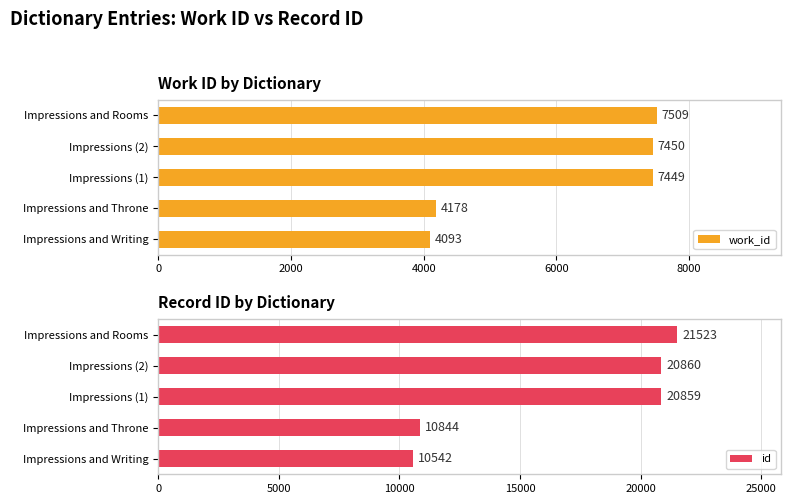

At which label is id closest to 16032?

Impressions (1)